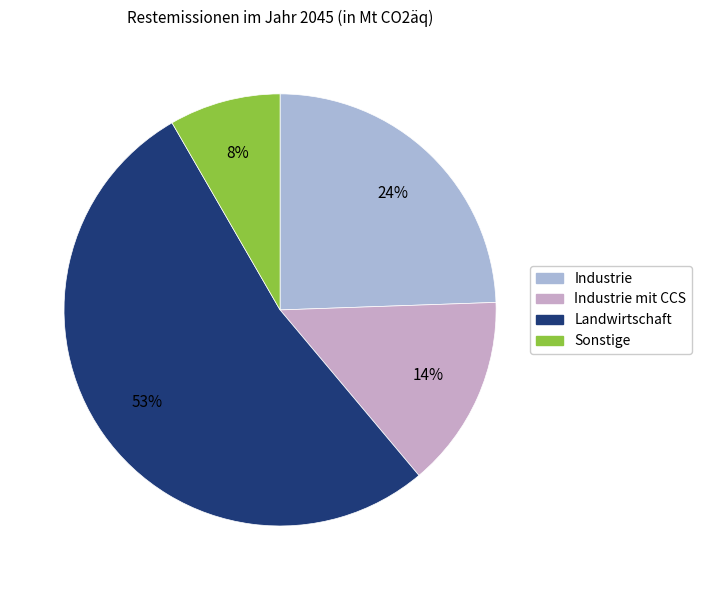

Rank the categories by value from lowest to highest.

Sonstige, Industrie mit CCS, Industrie, Landwirtschaft